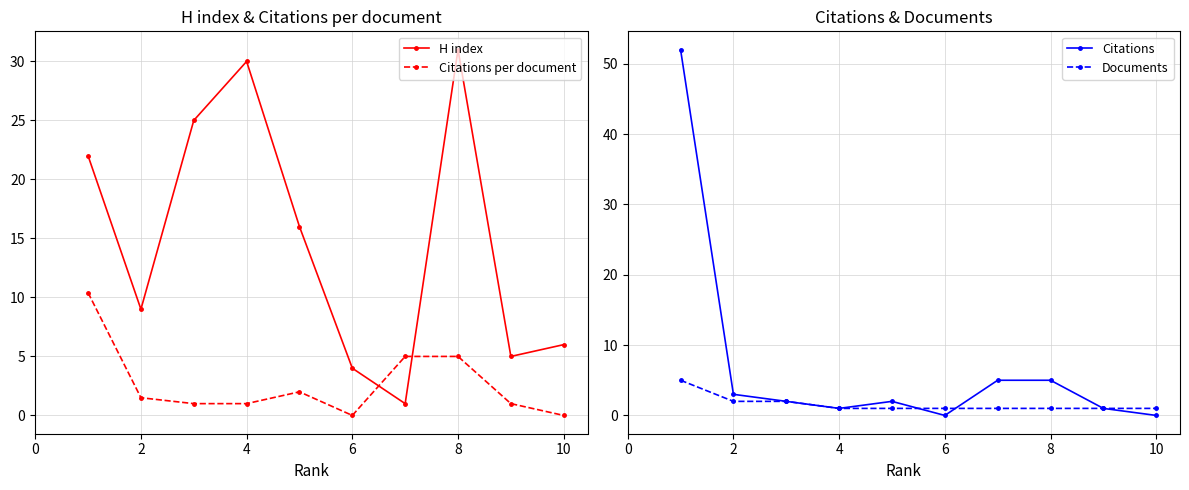

In H index, how many points are higher than both neighbors (excluding endpoints)?

2